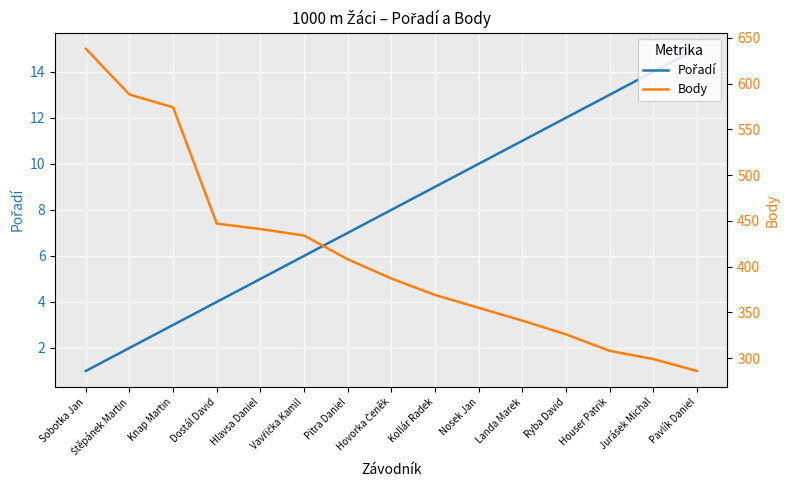

What is the average value of the Body series?

413